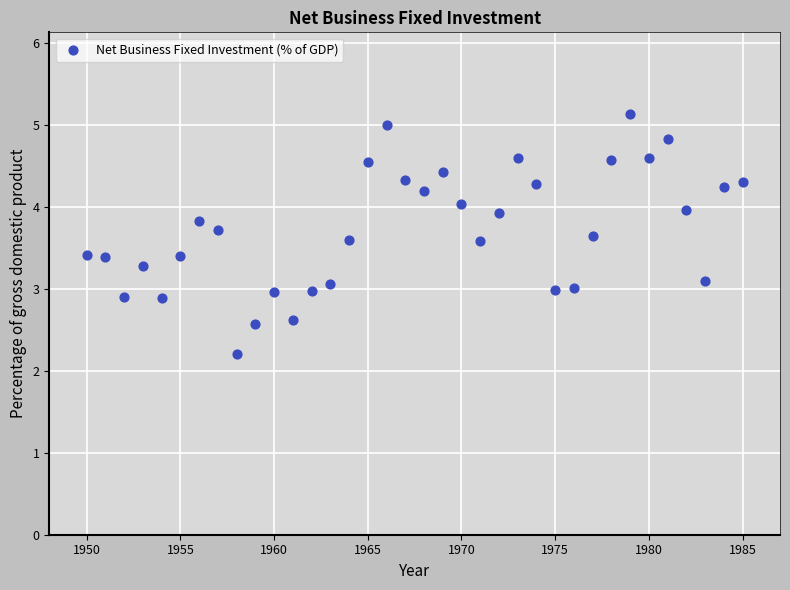

What is the range of Y values (max minus min)?

2.9